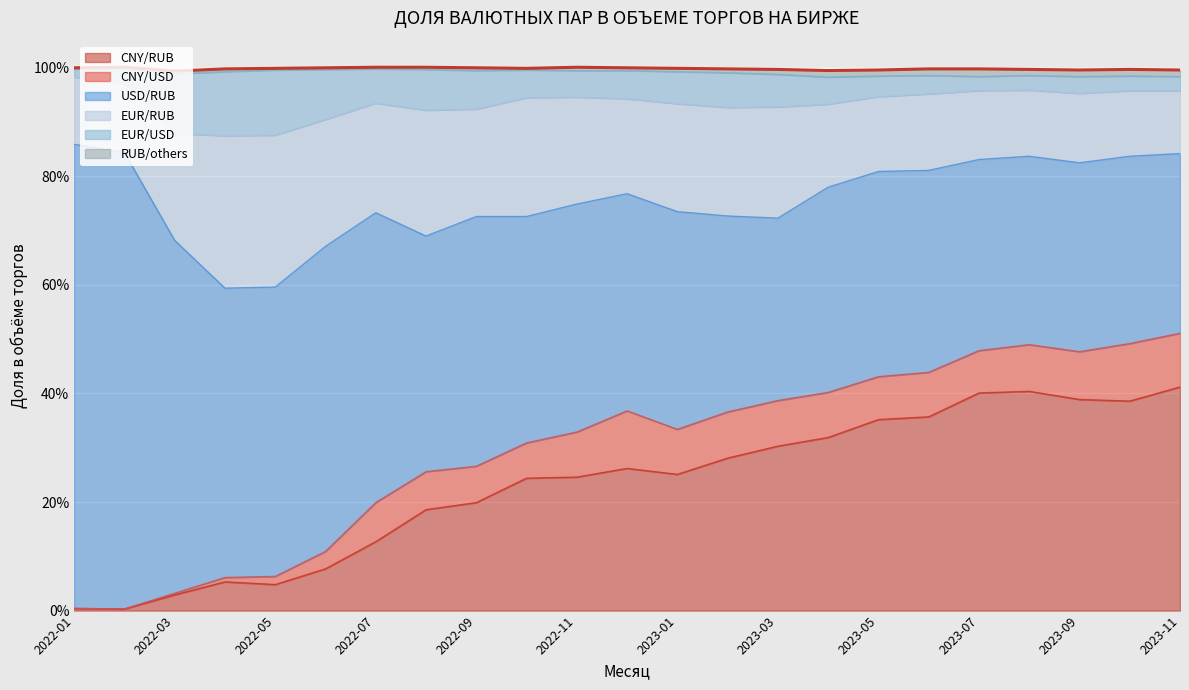

Does the chart display data point markers on the line(s)?

No